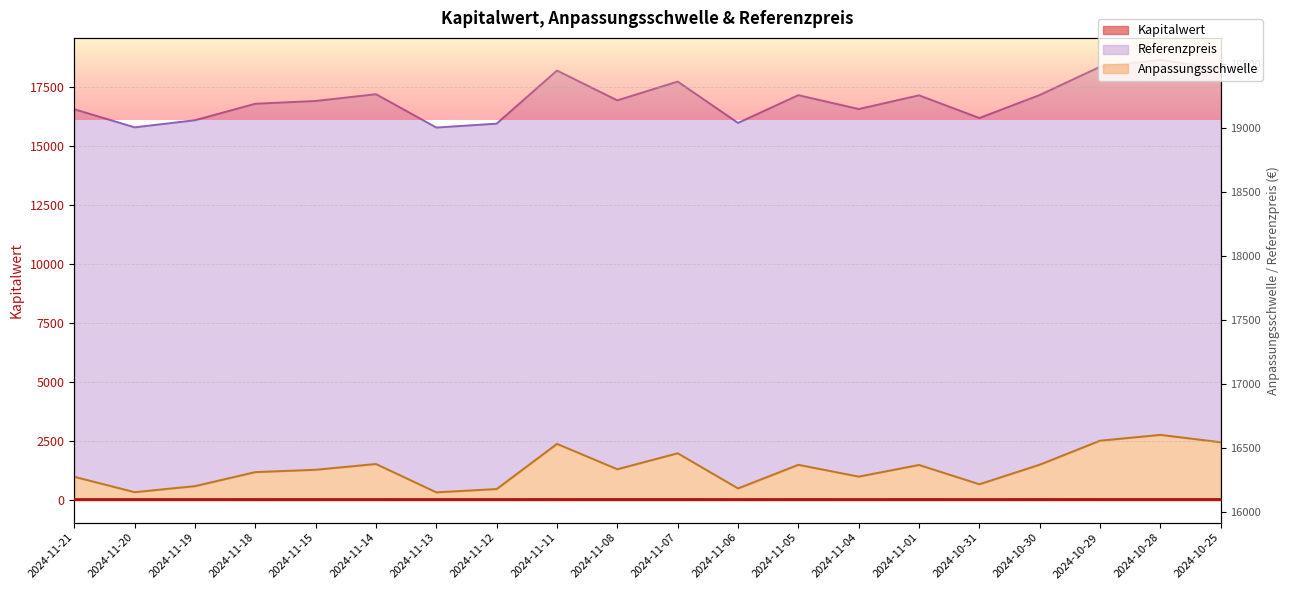

How many data points in Referenzpreis are above 19215?

10